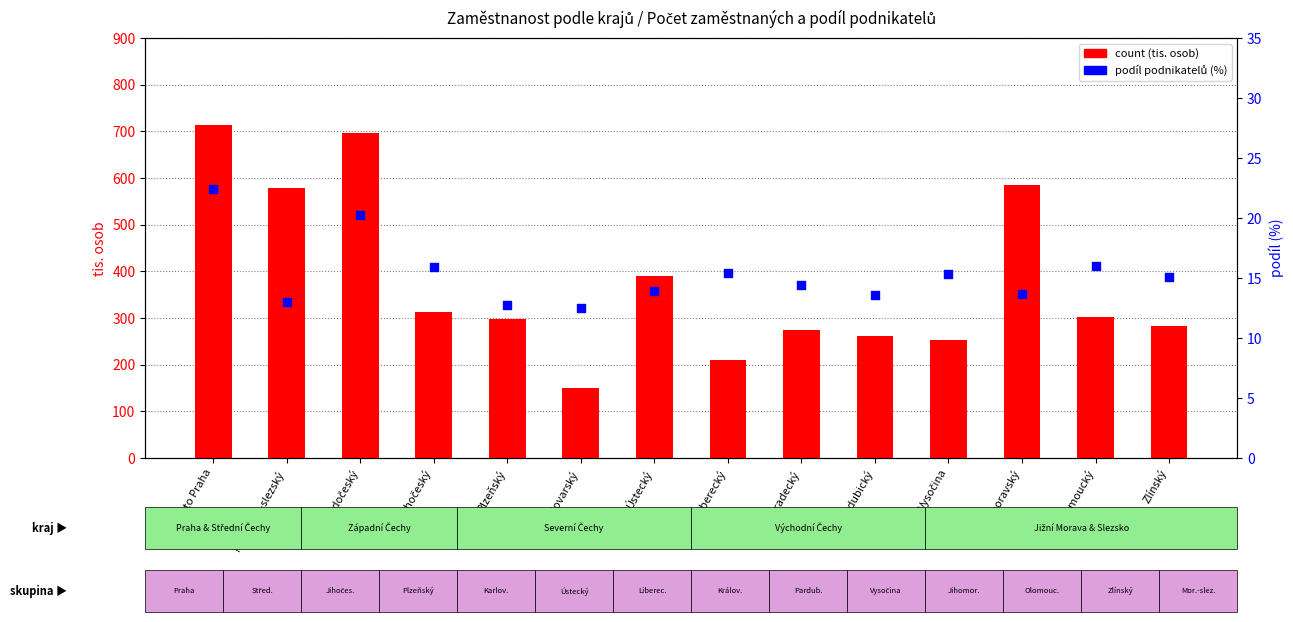

Which series contains the highest Y value?

count